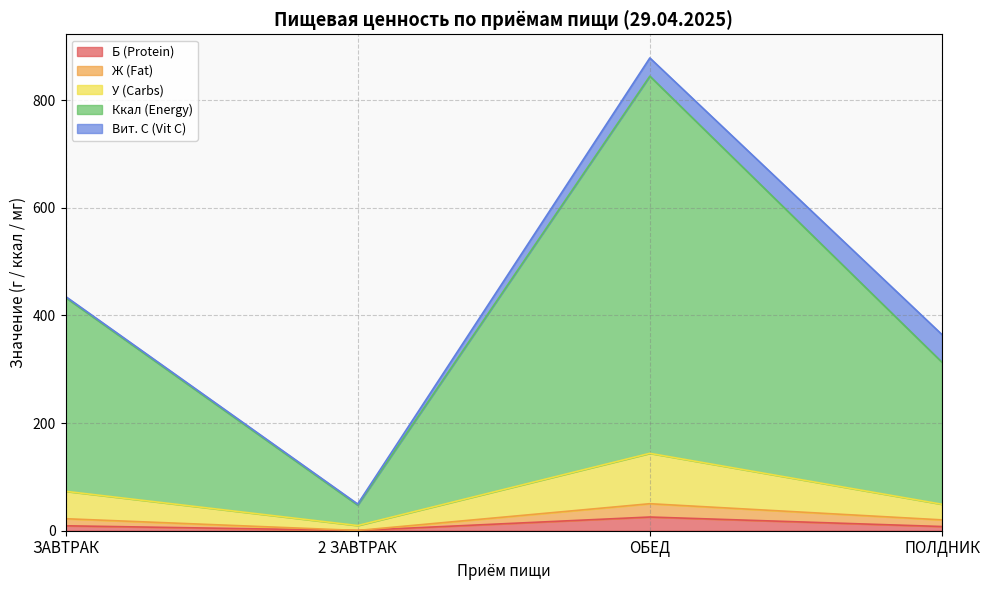

The Ж (Fat) series shows 10.8 at ОБЕД. True or false?

False